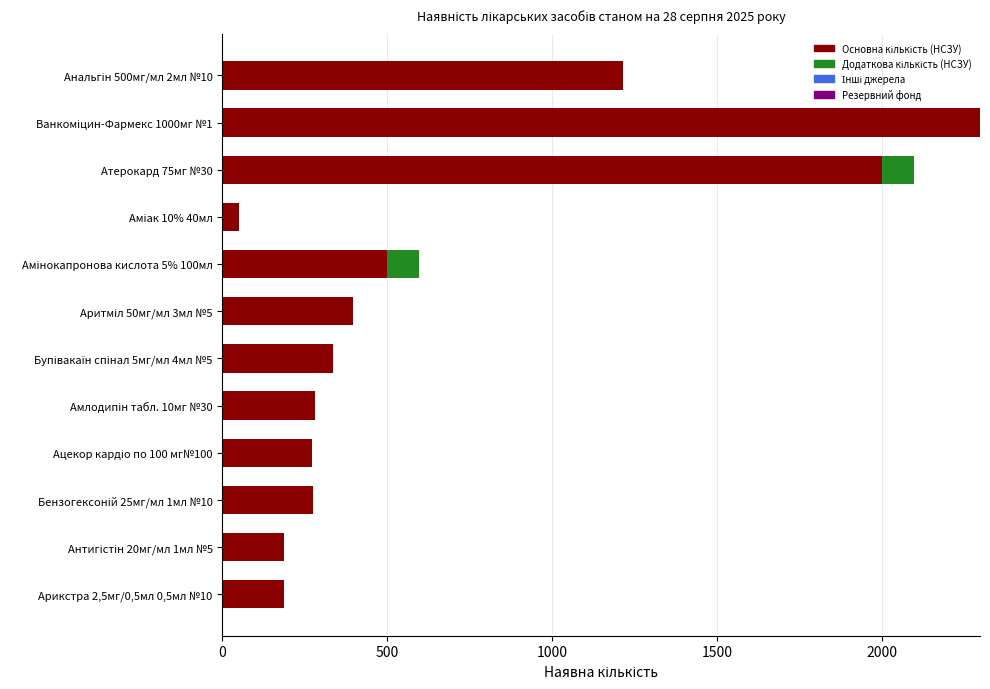

How many data points does each series have?

12